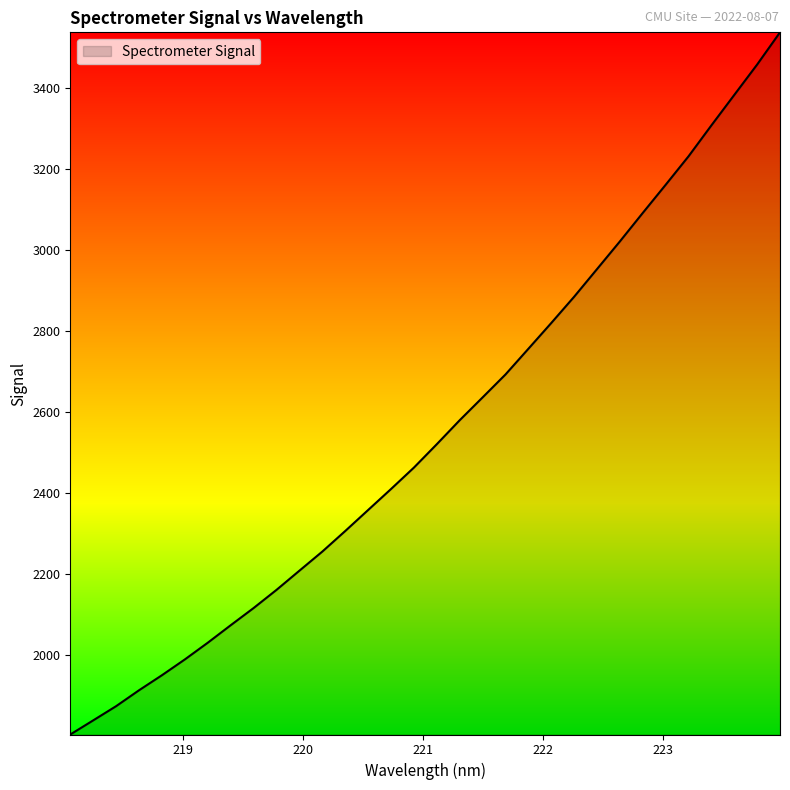

What is the minimum value shown in the chart?

1802.4